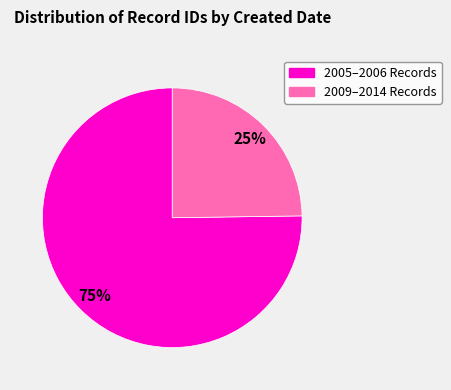

Is there a majority slice in this chart?

Yes